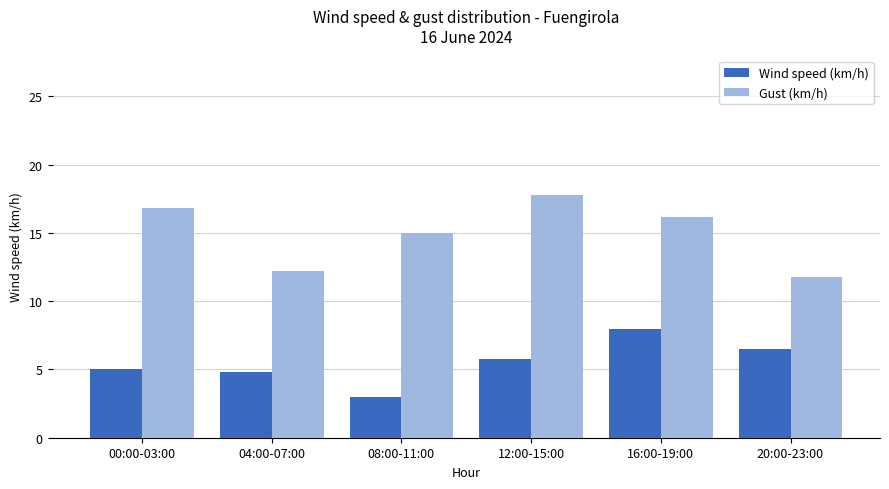

What is the difference between the second highest and second lowest values in the Gust (km/h) series?

4.6